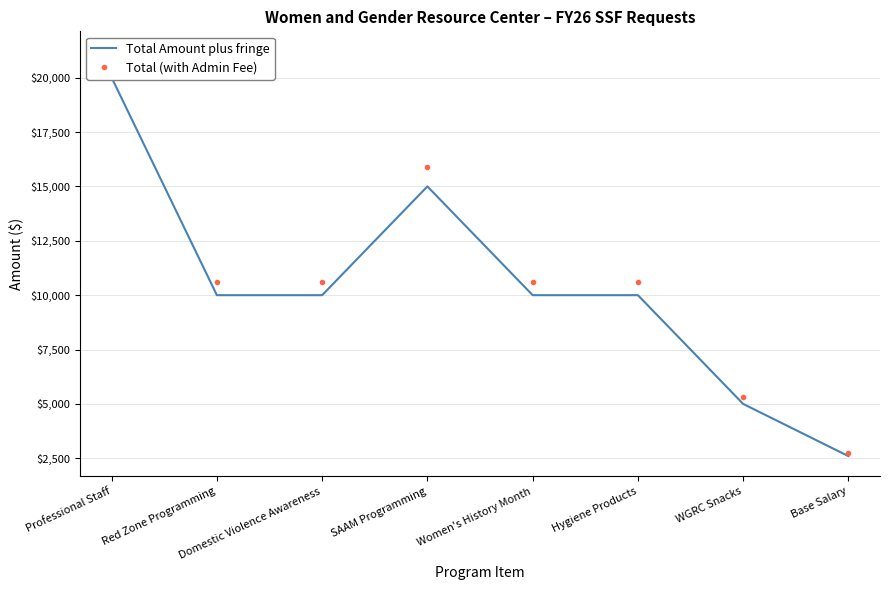

Reading left to right, what are all the values shown in this chart?

Total Amount plus fringe: 20000	10000	10000	15000	10000	10000	5000	2600
Total (with Admin Fee): 21200	10600	10600	15900	10600	10600	5300	2756